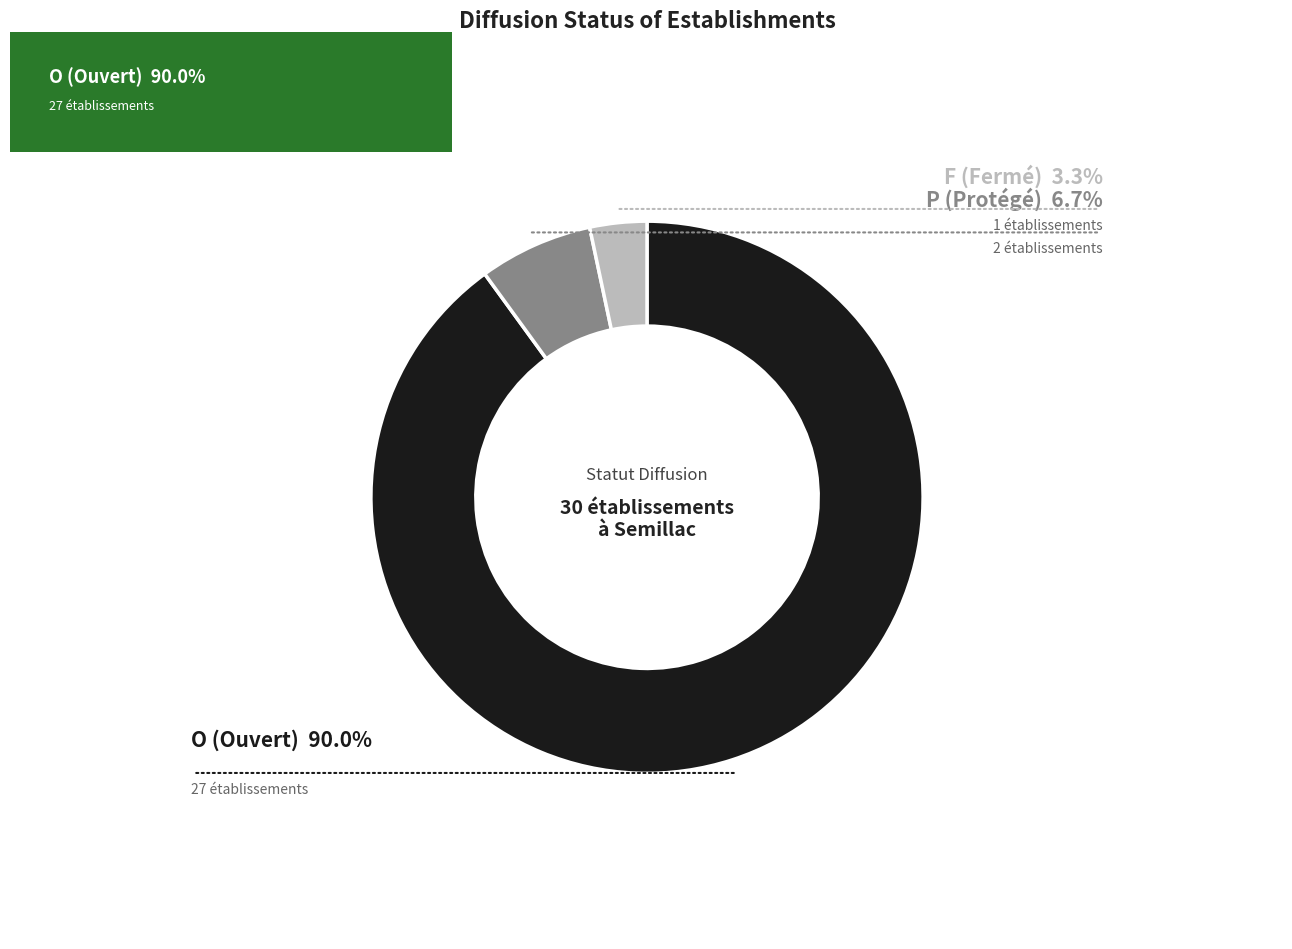

Does any single category account for the majority?

Yes